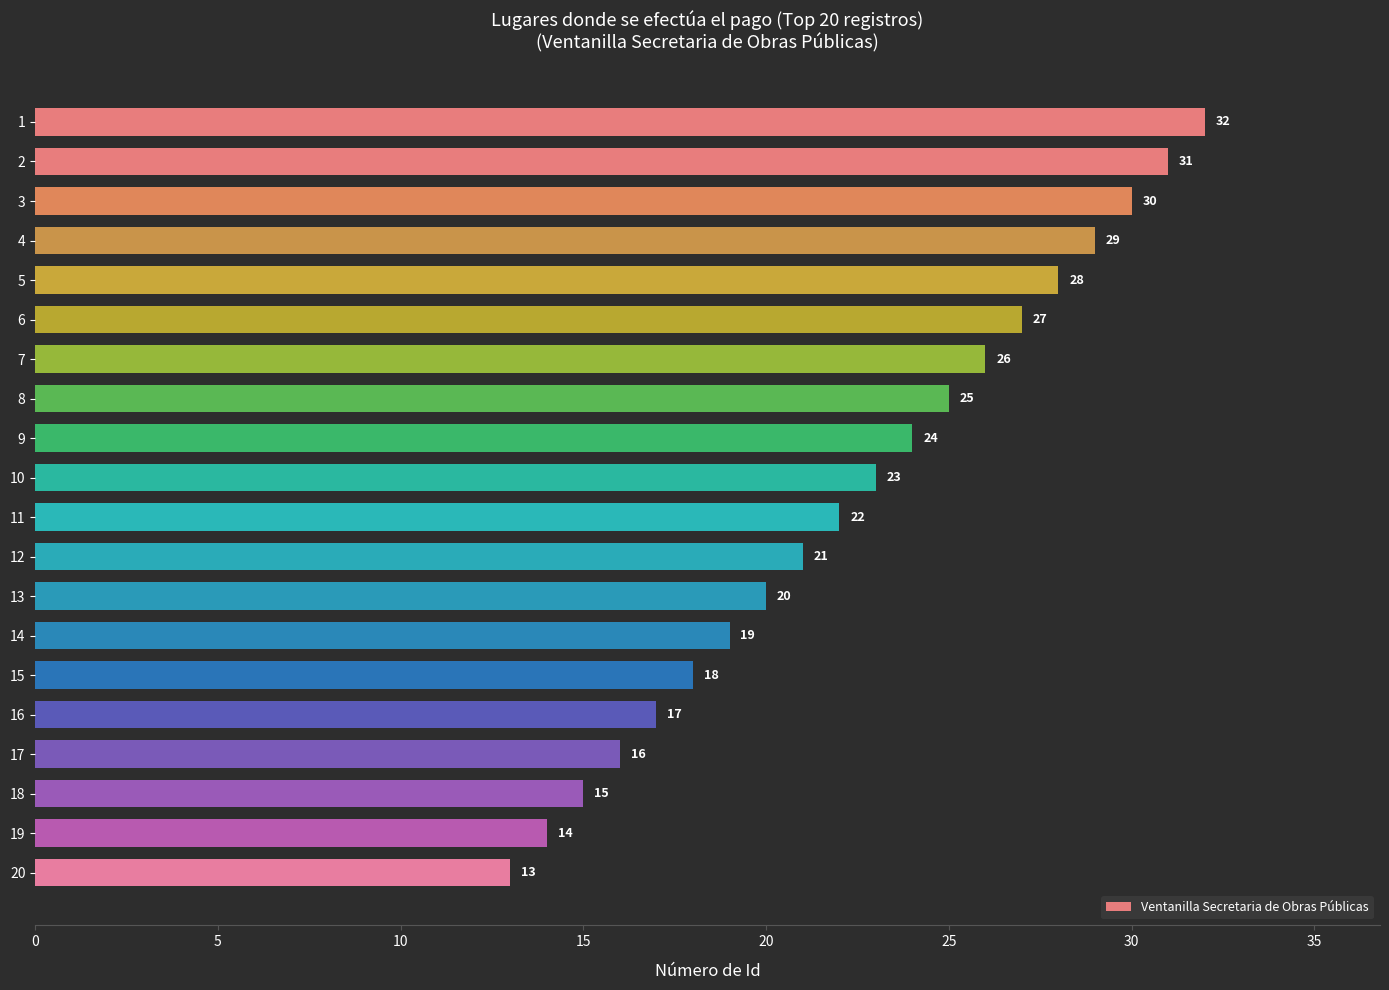

What is the minimum value shown in the chart?

13